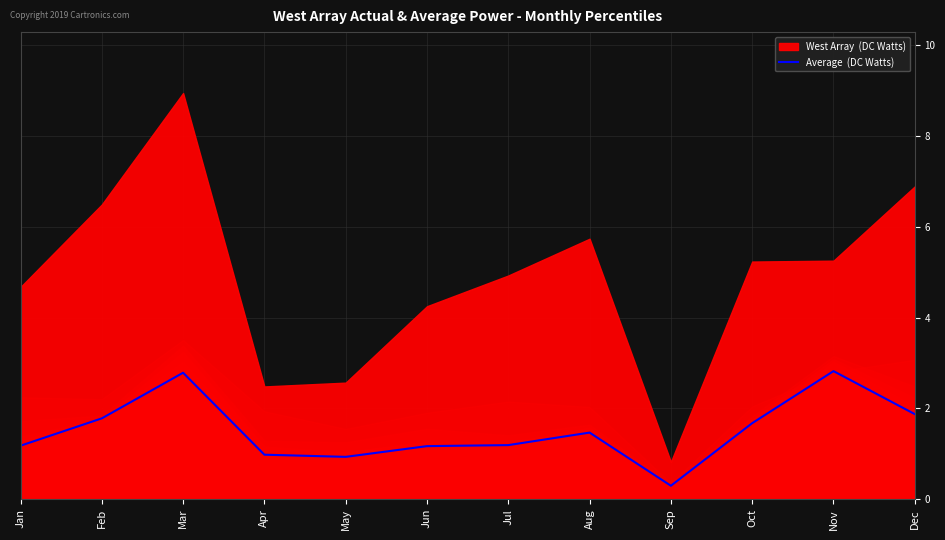

Between Oct and Apr, which is larger?

Oct